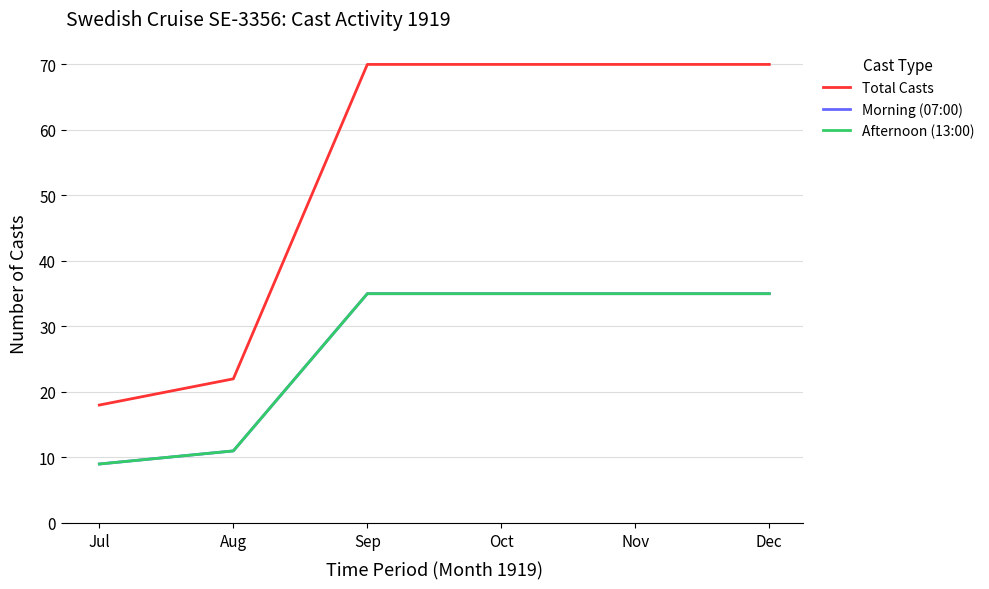

Reading left to right, what are all the values shown in this chart?

Total Casts: Jul=18	Aug=22	Sep=70	Oct=70	Nov=70	Dec=70
Morning (07:00): Jul=9	Aug=11	Sep=35	Oct=35	Nov=35	Dec=35
Afternoon (13:00): Jul=9	Aug=11	Sep=35	Oct=35	Nov=35	Dec=35